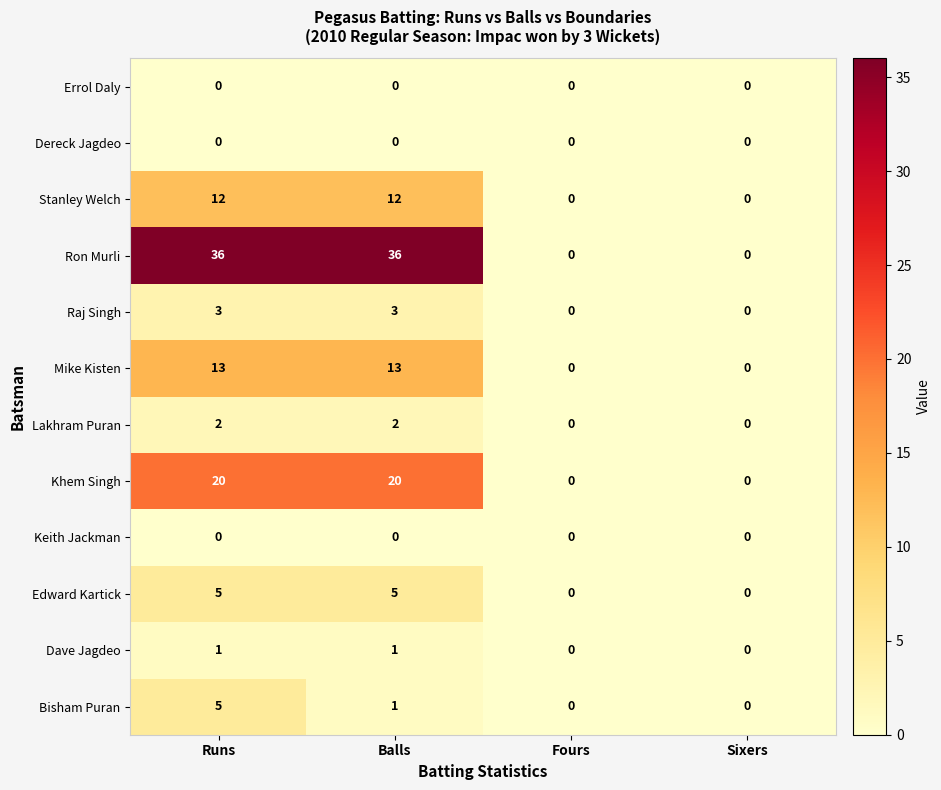

What is the difference between the highest and lowest values at Runs?

36